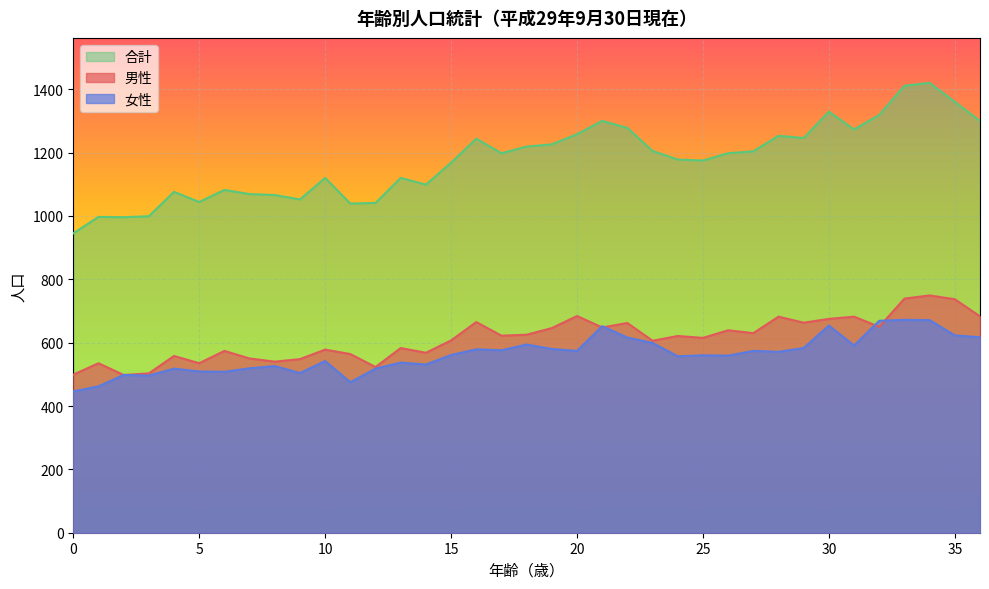

Reading right to left, transcribe all the data shown in this chart.

女性: 36=617	35=623	34=671	33=672	32=669	31=591	30=654	29=583	28=571	27=574	26=559	25=560	24=557	23=599	22=616	21=652	20=574	19=580	18=594	17=576	16=579	15=561	14=531	13=537	12=518	11=475	10=542	9=504	8=526	7=519	6=508	5=509	4=518	3=496	2=498	1=462	0=446
男性: 36=683	35=737	34=749	33=739	32=650	31=682	30=675	29=663	28=682	27=630	26=639	25=615	24=621	23=606	22=662	21=648	20=684	19=646	18=625	17=622	16=665	15=607	14=568	13=583	12=523	11=564	10=578	9=548	8=540	7=550	6=574	5=535	4=558	3=503	2=498	1=535	0=499
合計: 36=1300	35=1360	34=1420	33=1411	32=1319	31=1273	30=1329	29=1246	28=1253	27=1204	26=1198	25=1175	24=1178	23=1205	22=1278	21=1300	20=1258	19=1226	18=1219	17=1198	16=1244	15=1168	14=1099	13=1120	12=1041	11=1039	10=1120	9=1052	8=1066	7=1069	6=1082	5=1044	4=1076	3=999	2=996	1=997	0=945